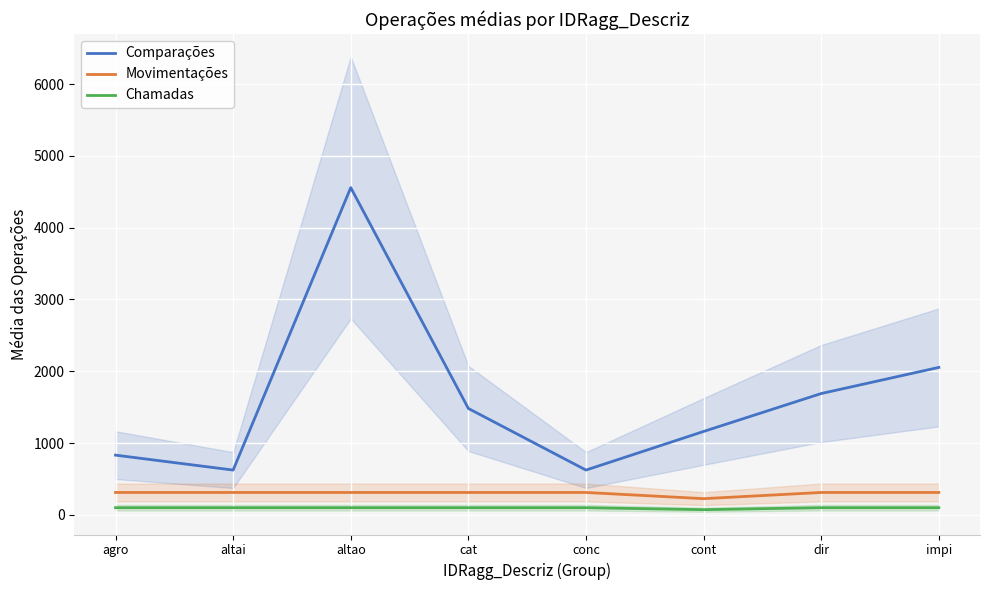

Does the chart display data point markers on the line(s)?

No